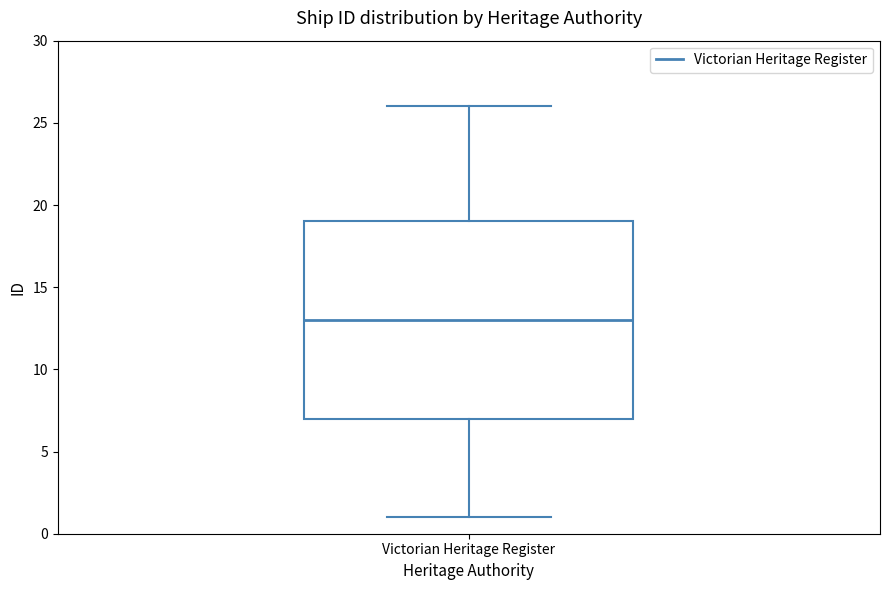

Transcribe this box plot: give where the median line is, the range the box spans, and where the two whiskers end, as read against the y-axis. The values are not printed on the chart, so give them approximately, as read against the axis.

median 13, box 7 to 19, whiskers 1 to 26